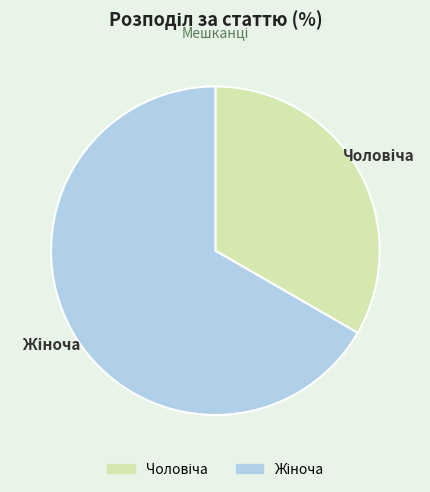

Is there any slice that represents more than half of the pie?

Yes